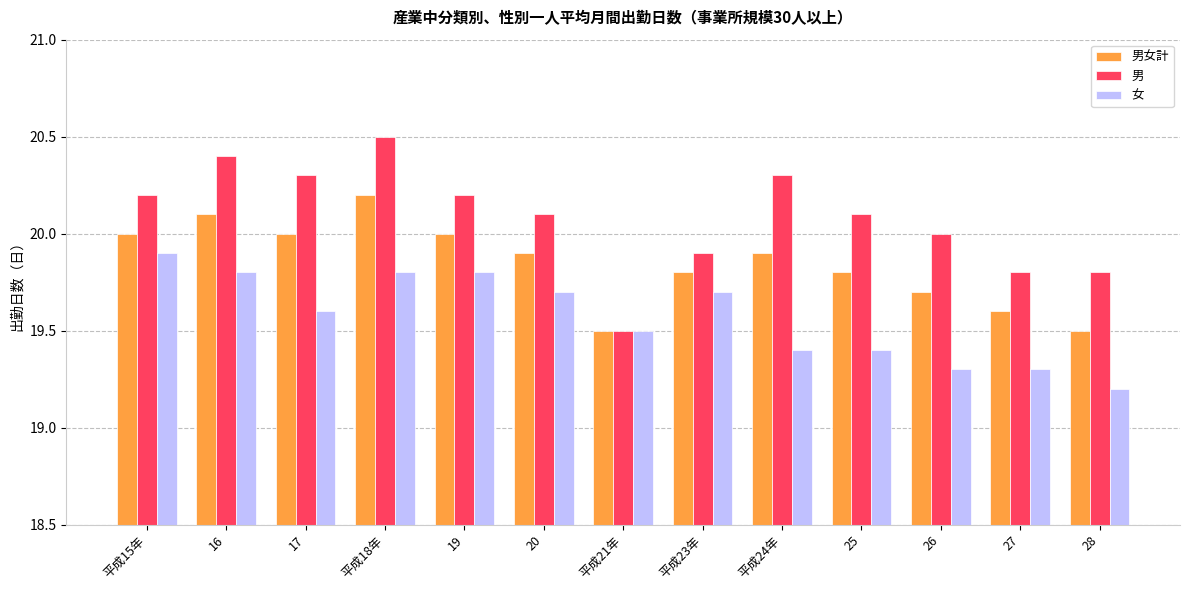

How many data points does each series have?

13